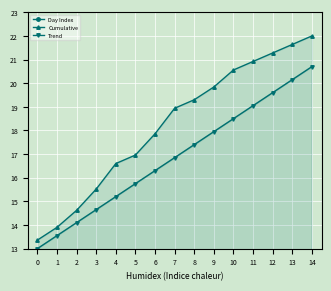

True or false: Day Index and Trend cross at least once.

False